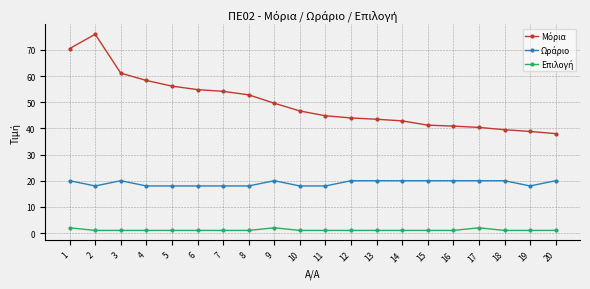

What is the greatest value displayed?

76.0